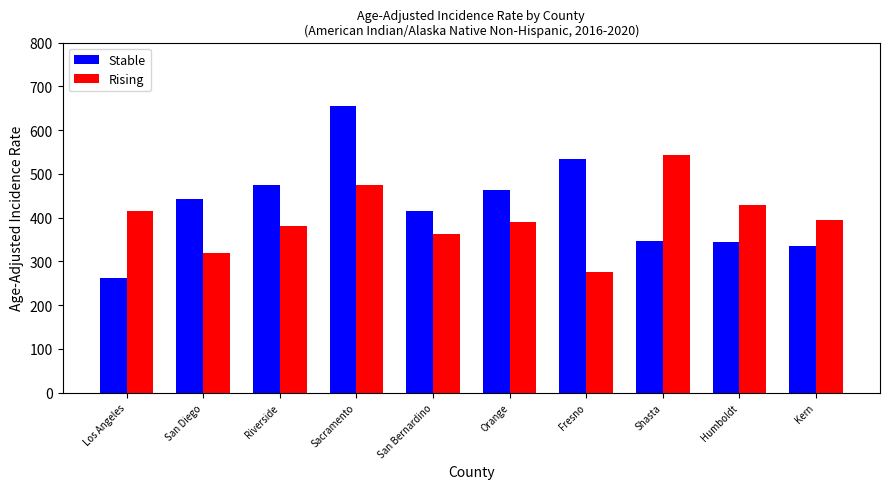

What is the approximate value of Rising at Fresno?

276.7